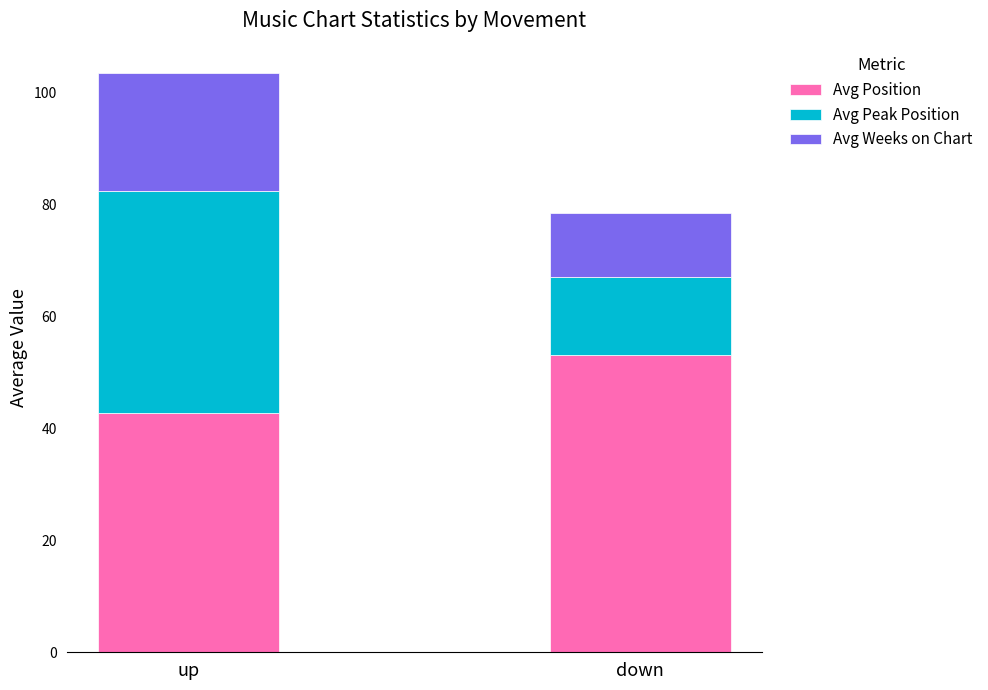

Reading right to left, what are the values for Avg Position?

53.2	42.7